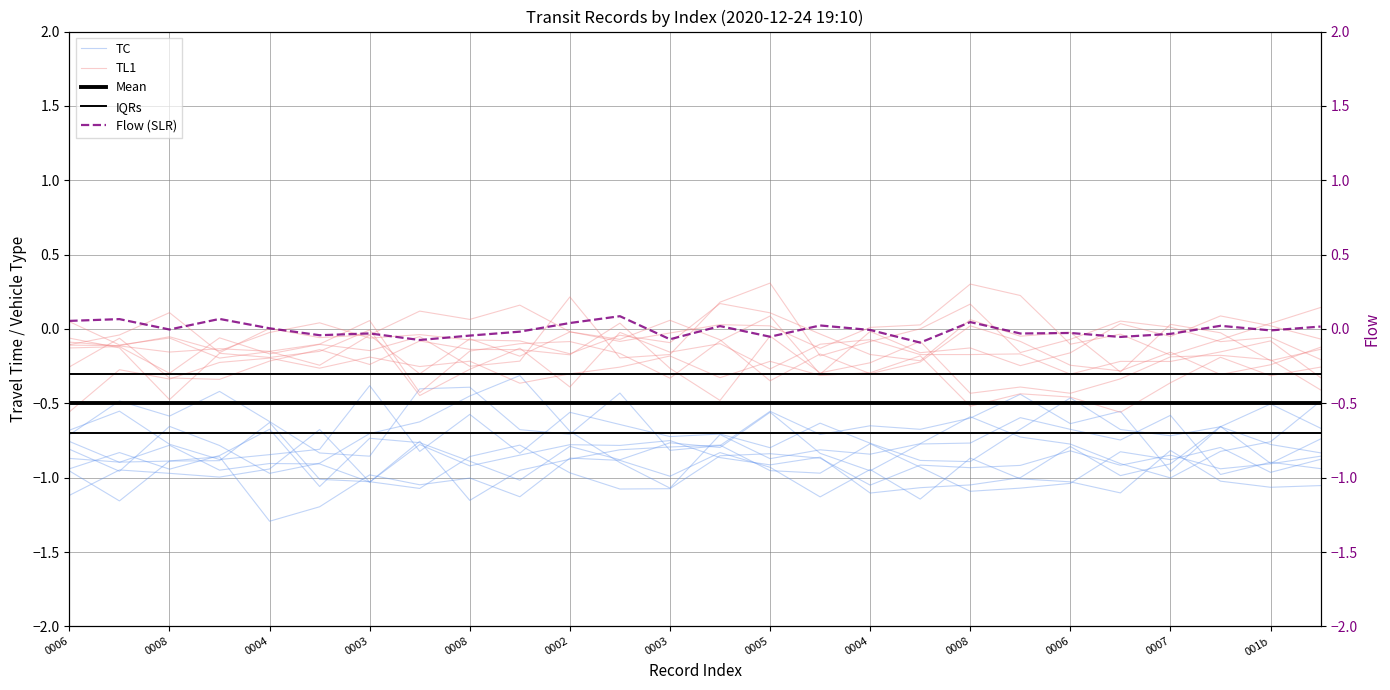

The TL1 series shows -0.0 at 0002. True or false?

True